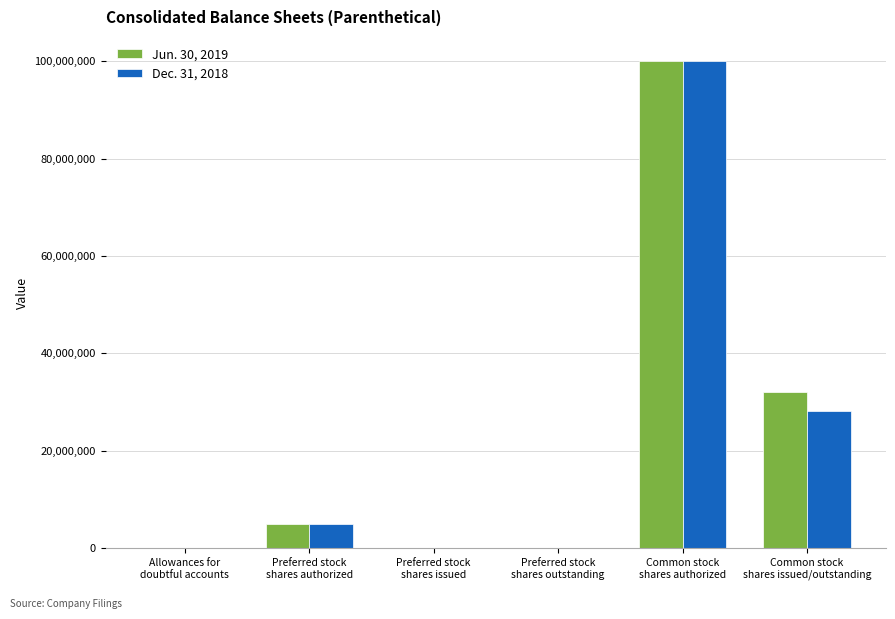

What is the total value across all series at Preferred stock
shares authorized?

10000000